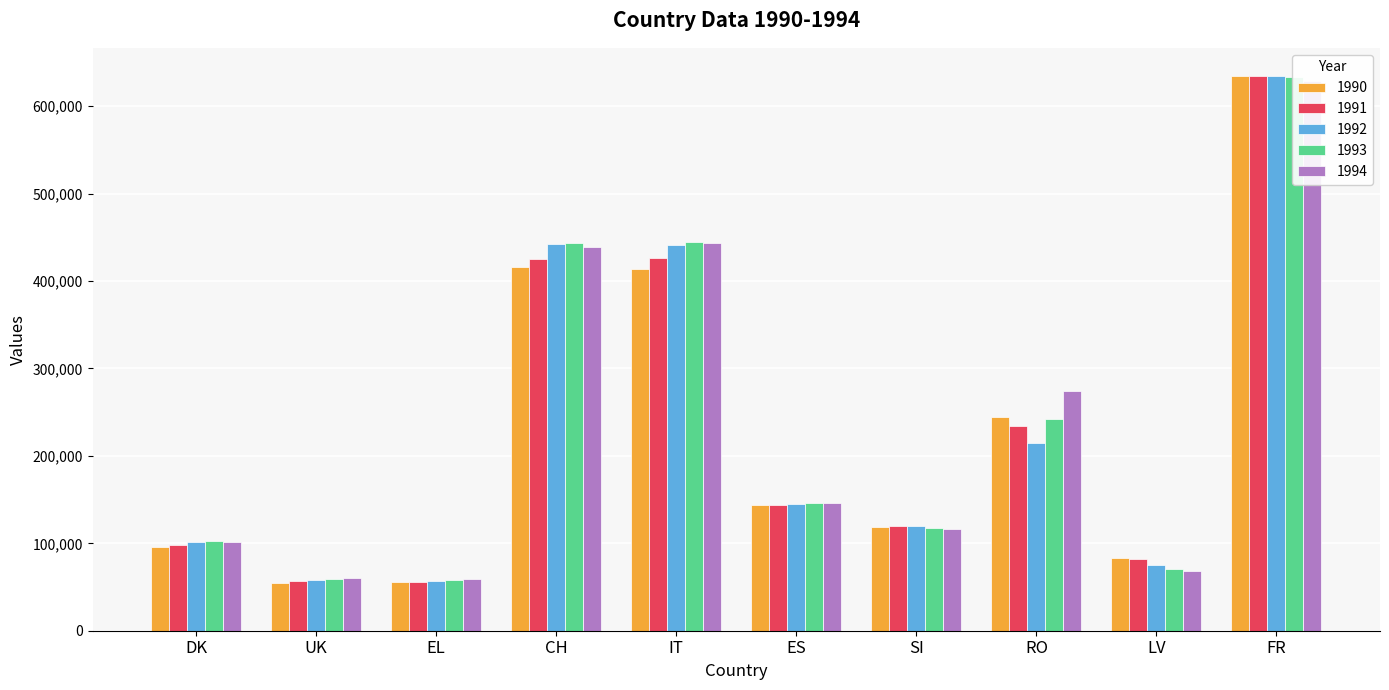

Is the value of 1992 at UK greater than the value of 1990 at FR?

No